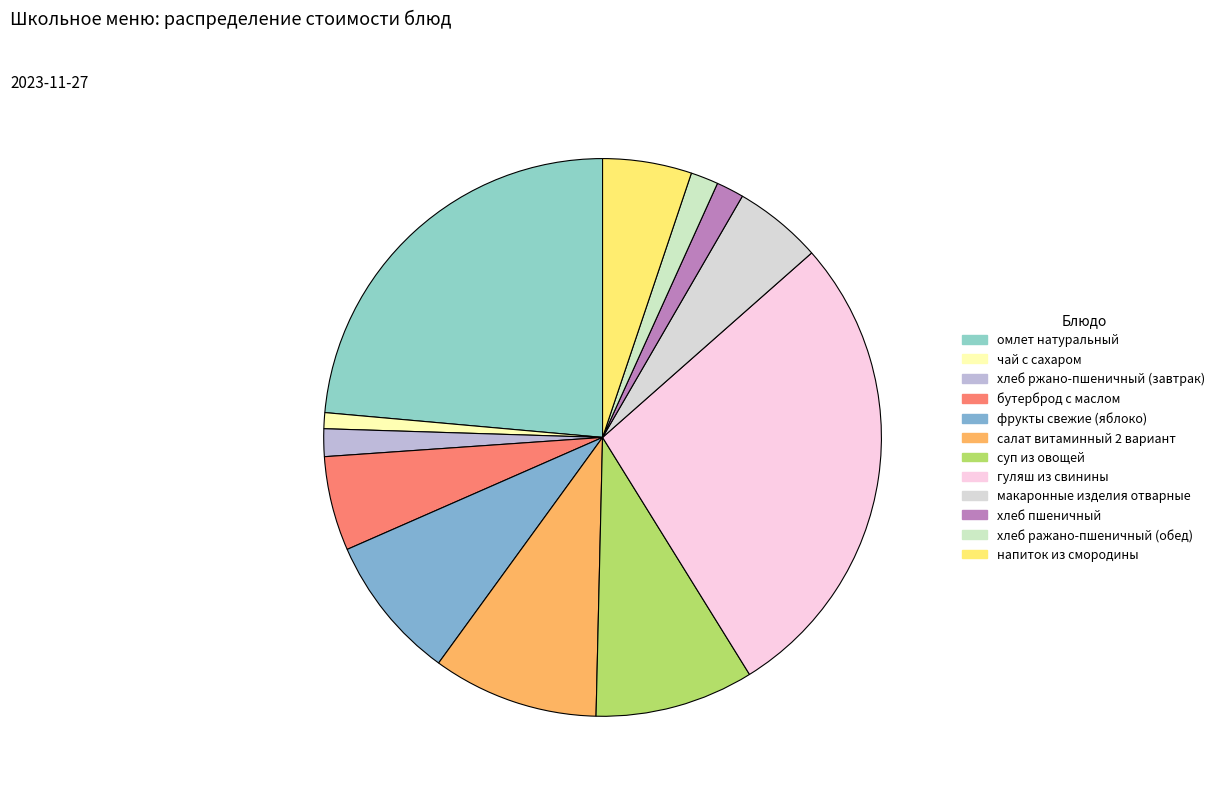

Rank the categories by value from lowest to highest.

чай с сахаром, хлеб ржано-пшеничный (завтрак), хлеб пшеничный, хлеб ражано-пшеничный (обед), макаронные изделия отварные, напиток из смородины, бутерброд с маслом, фрукты свежие (яблоко), суп из овощей, салат витаминный 2 вариант, омлет натуральный, гуляш из свинины